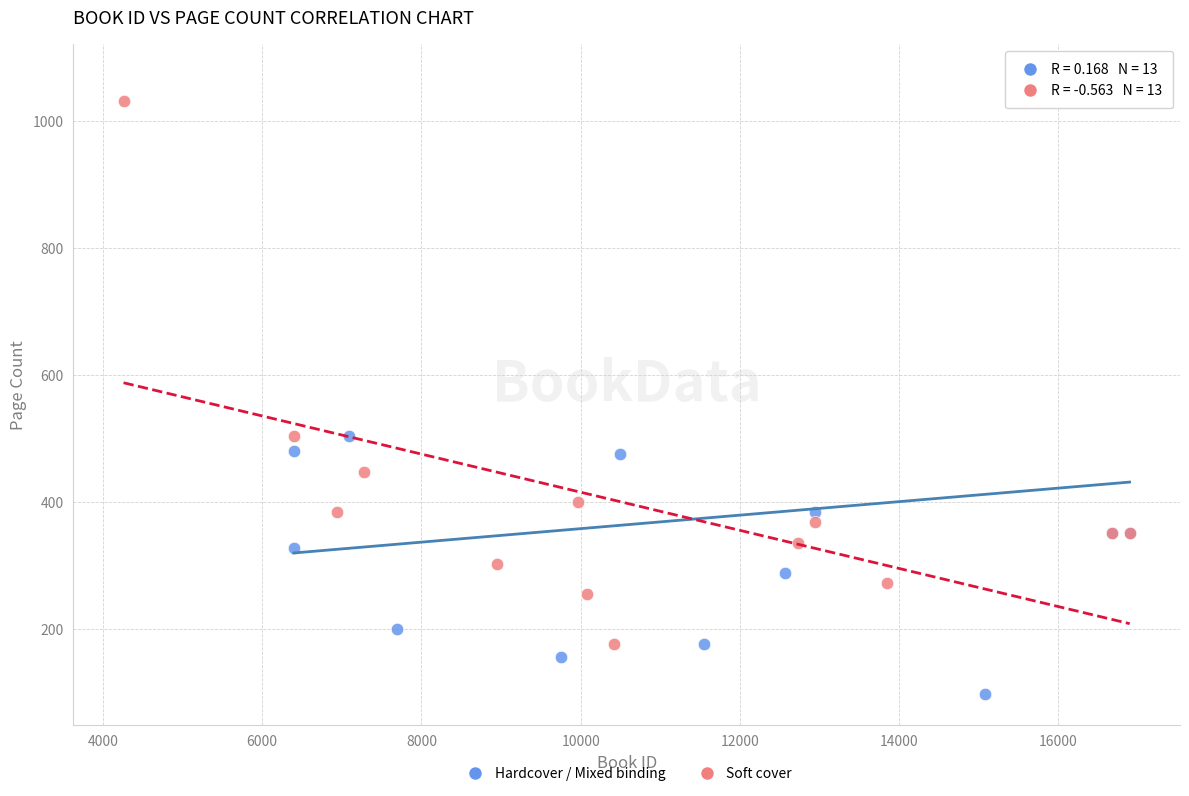

Which series contains the lowest Y value?

Hardcover / Mixed binding